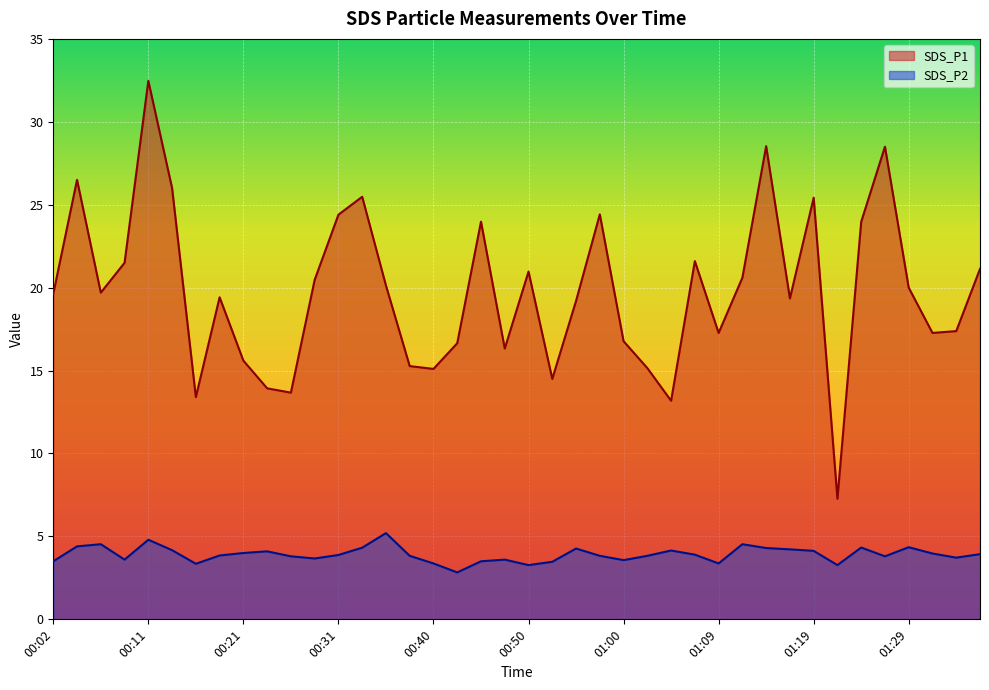

True or false: SDS_P2 and SDS_P1 cross at least once.

False